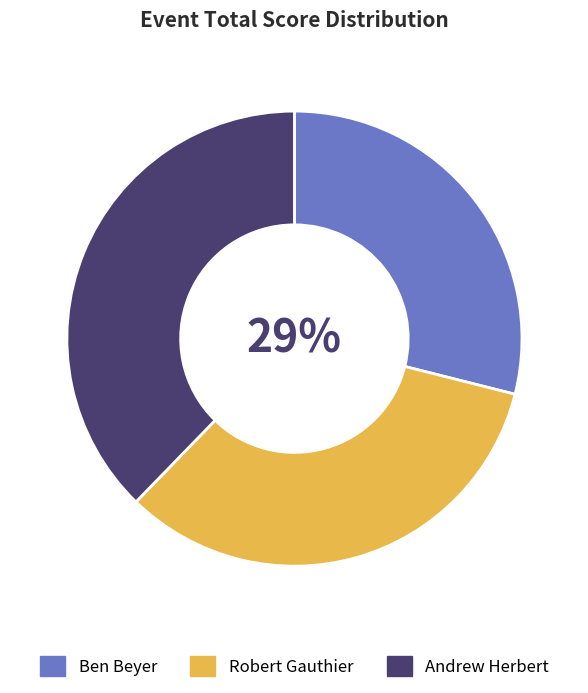

Does any single category account for the majority?

No